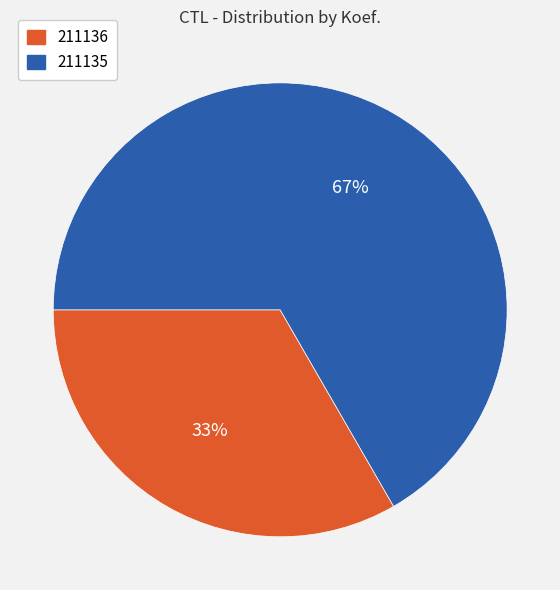

What is the largest slice in the pie chart?

211135